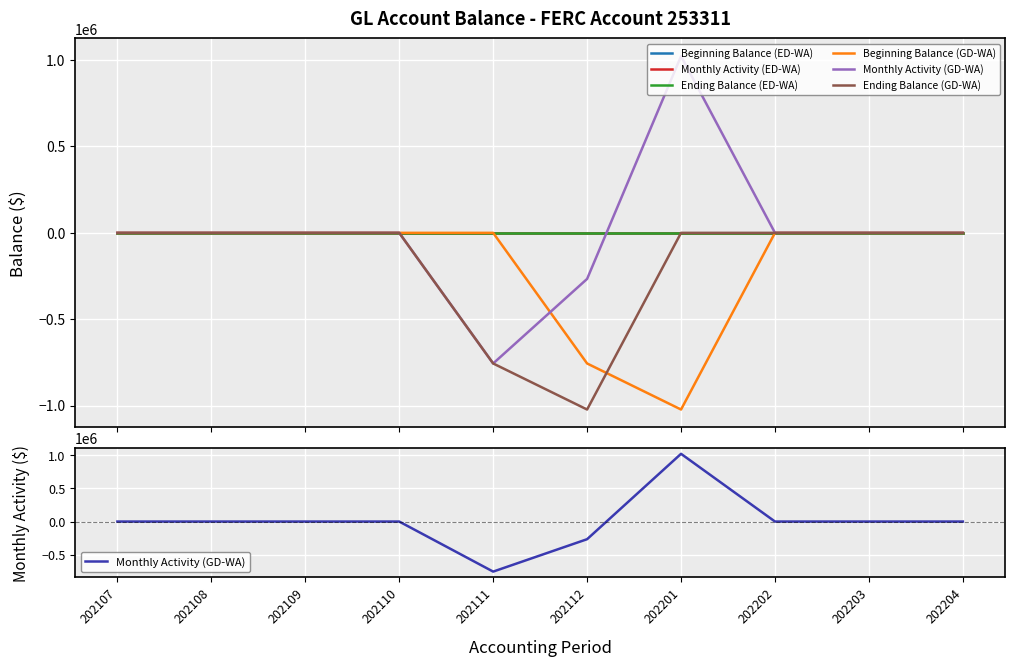

At which category is the sum across all series the highest?

202107